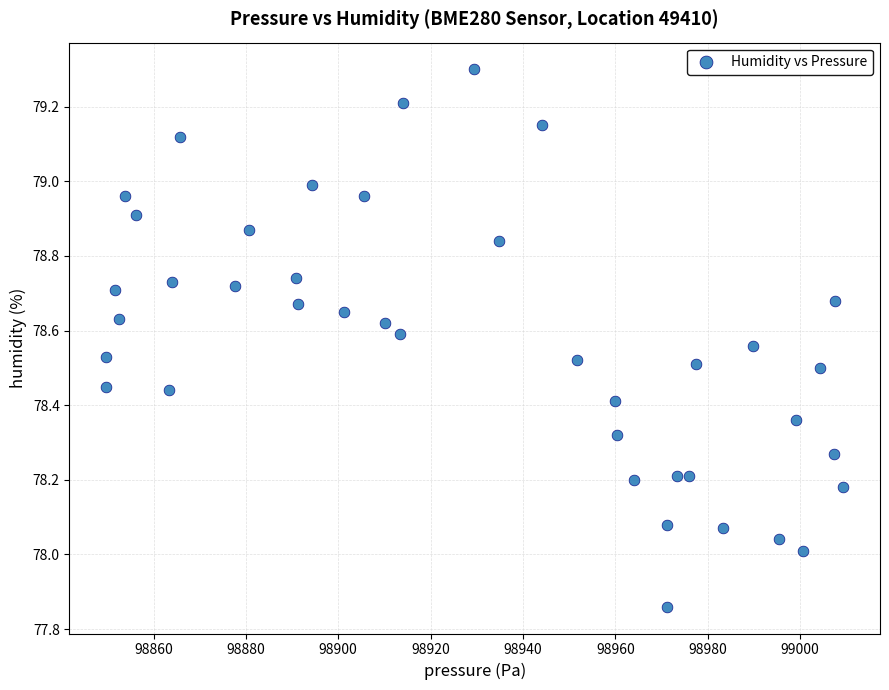

What is the range of X values (max minus min)?

159.6